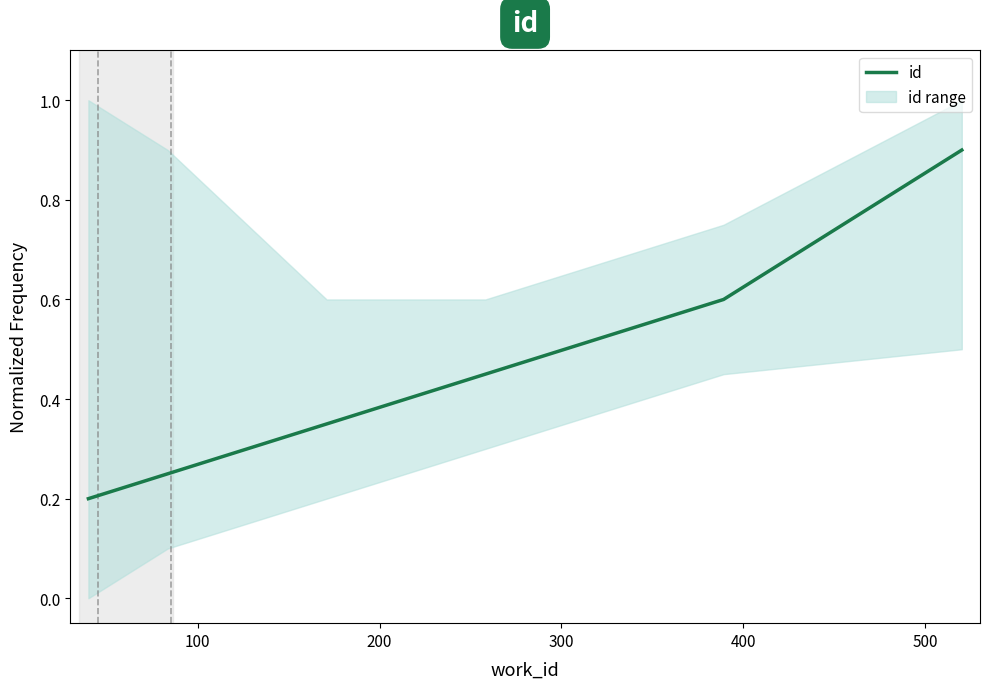

What is the difference between the maximum and minimum values?

0.7